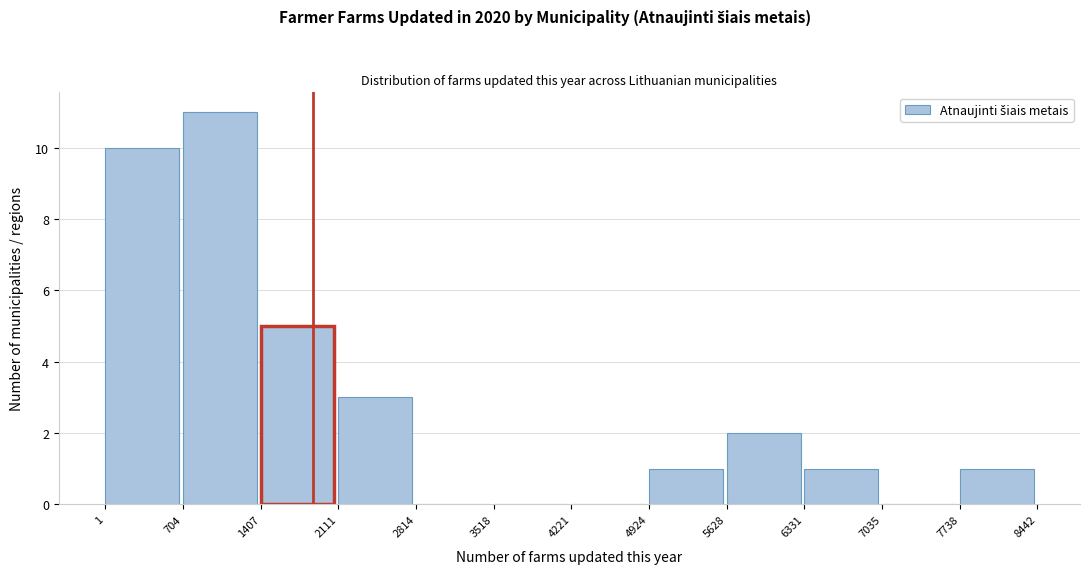

Over which range of the x-axis is the bar tallest?

704 to 1407